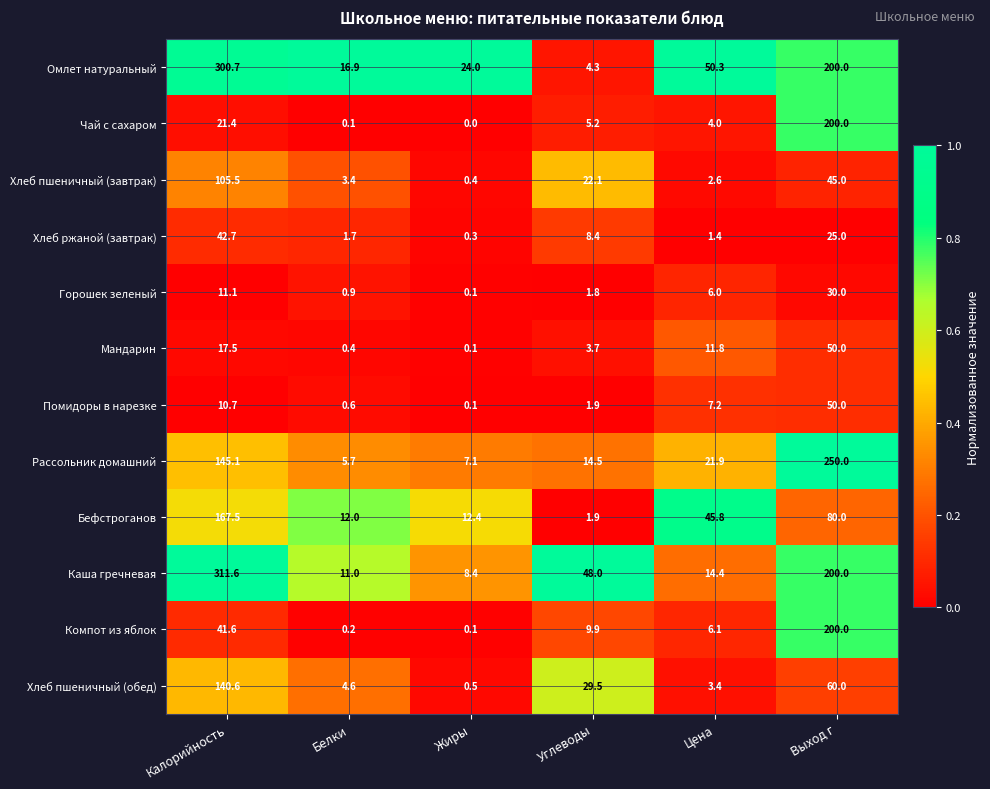

What is the maximum value for Хлеб ржаной (завтрак)?

42.7